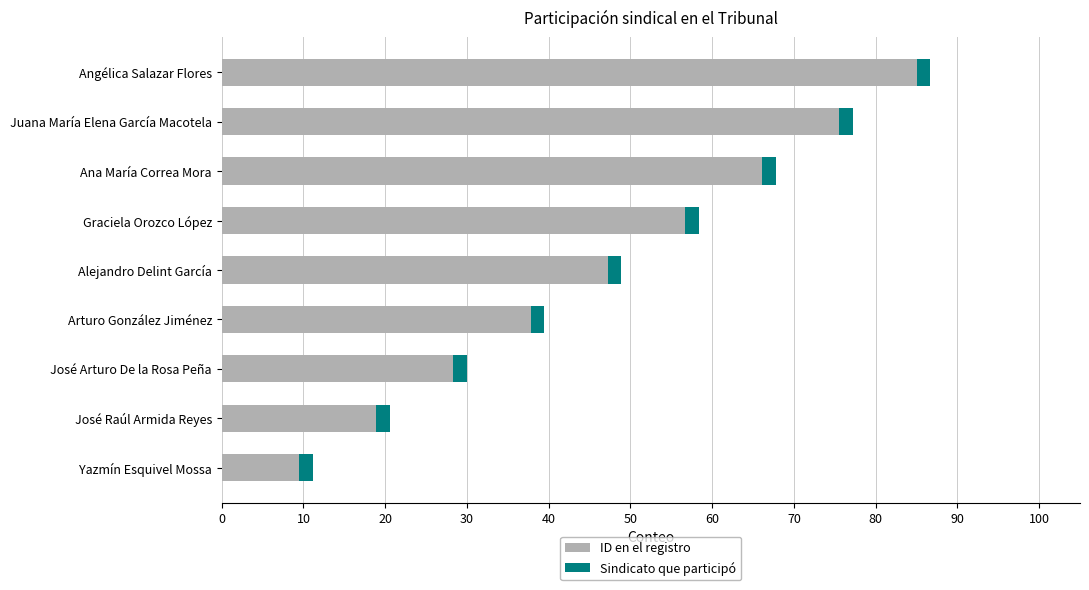

What is the sum of all ID en el registro values?

425.0